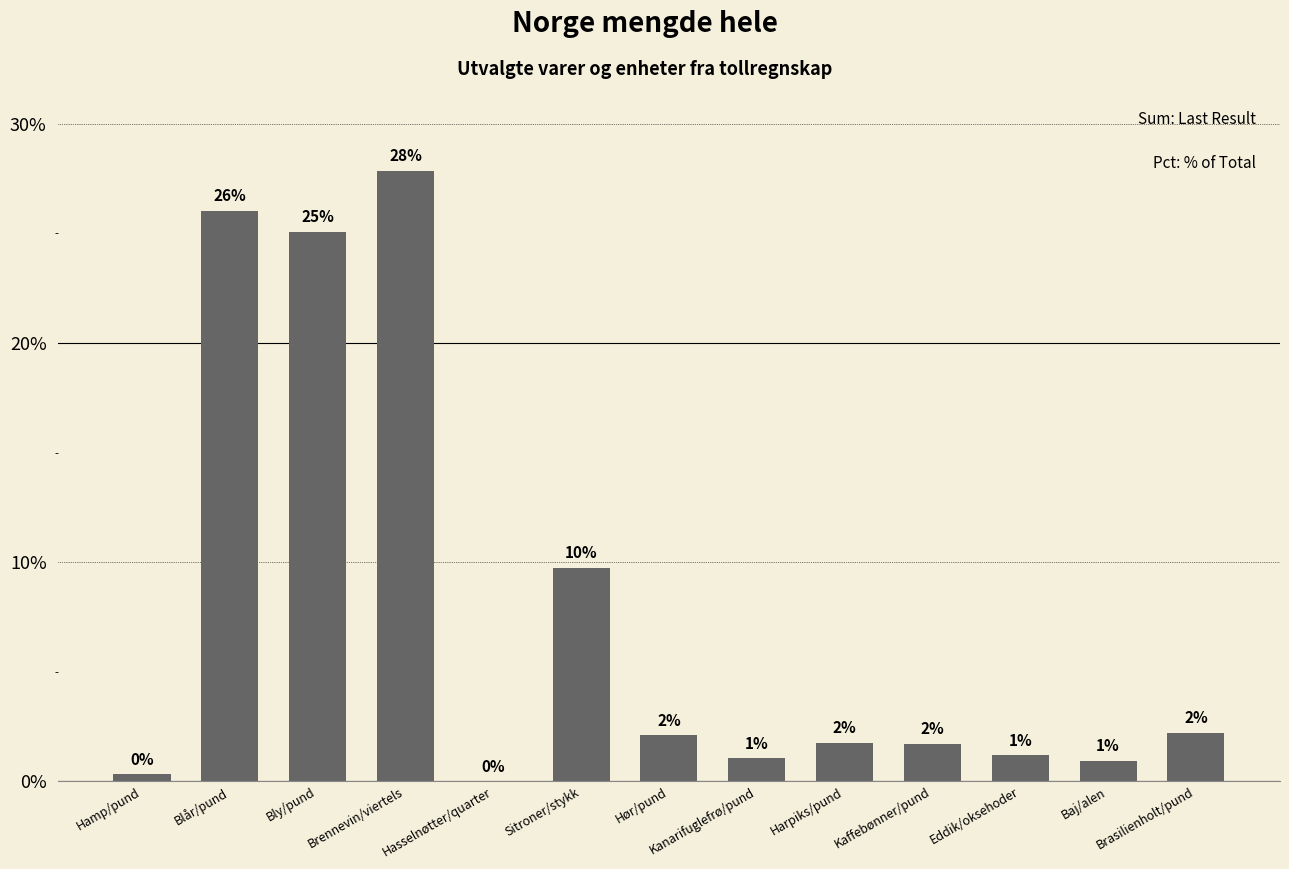

Does the chart contain any negative values?

No